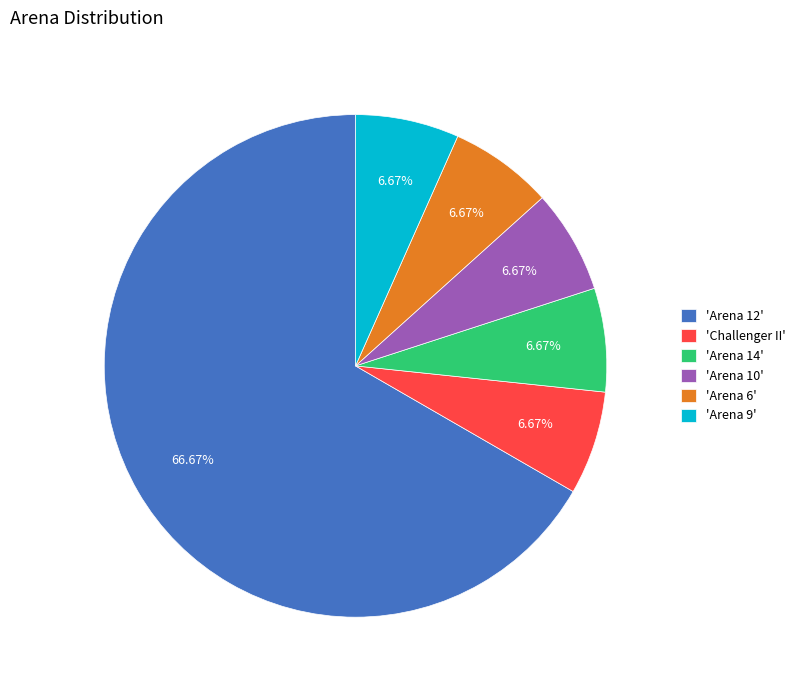

To the nearest percent, what is the average slice percentage?

17%